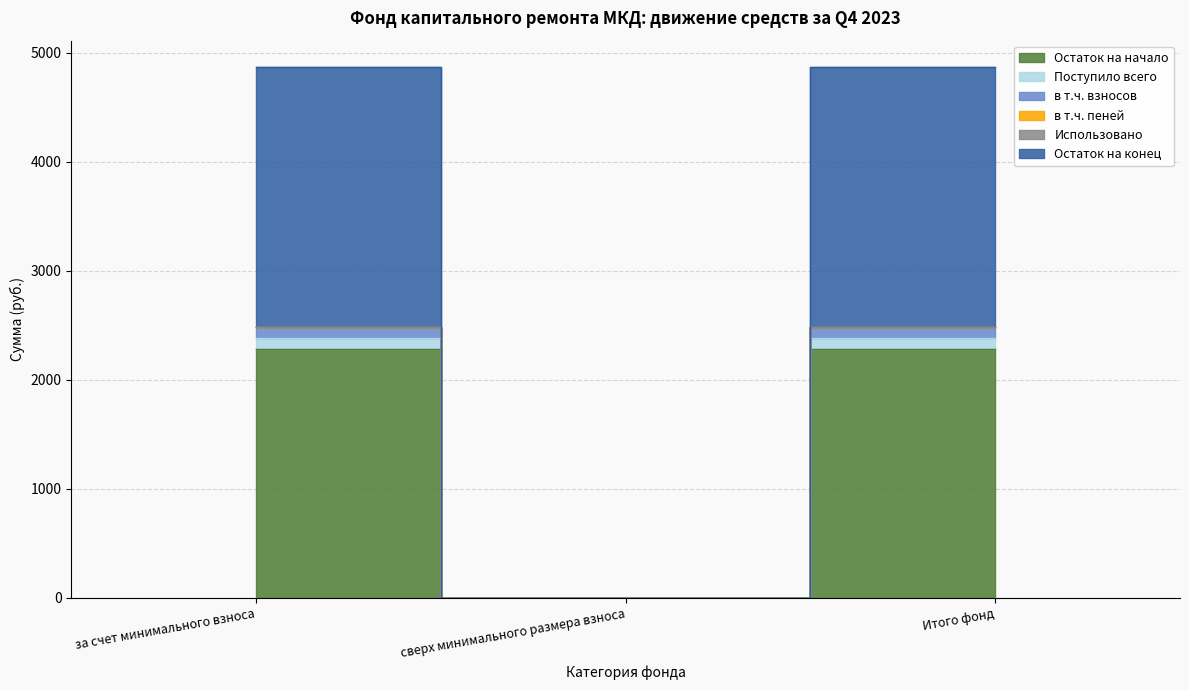

The value of в т.ч. взносов at сверх минимального размера взноса is 0.0. True or false?

True